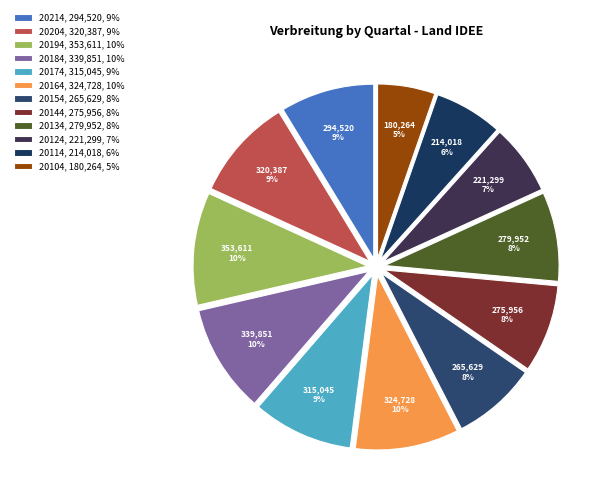

True or false: 20124 accounts for 7% of the total.

True